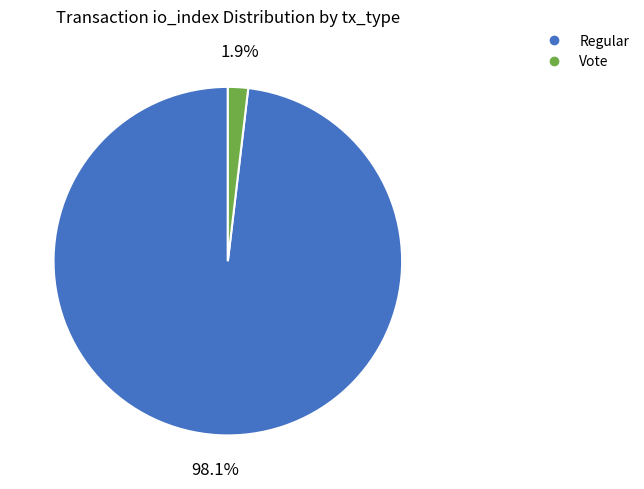

Is it true that Vote is 2% of the pie?

True